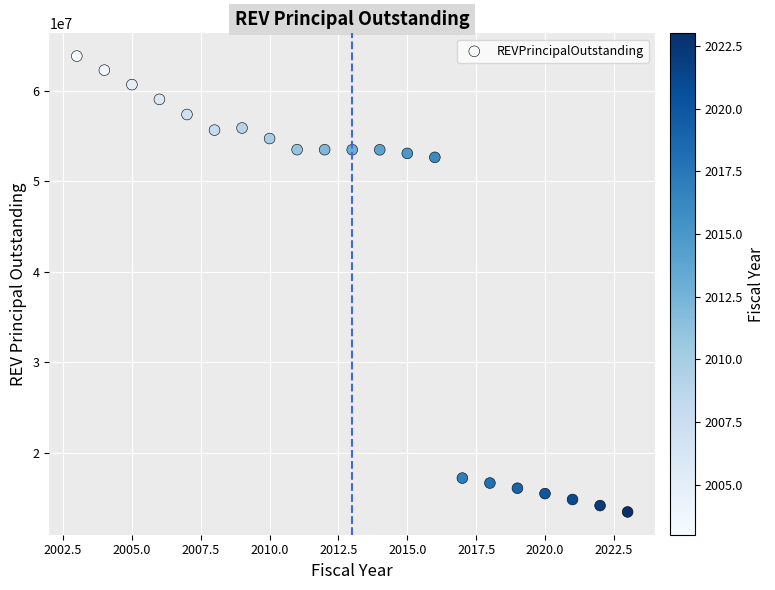

What is the range of Y values (max minus min)?

50390000